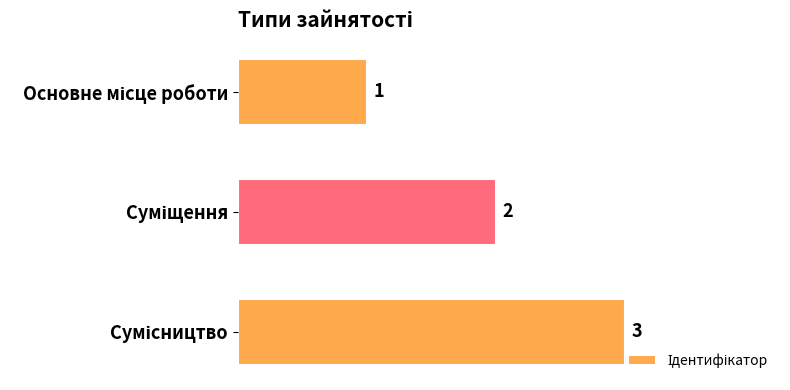

What is the minimum value shown in the chart?

1